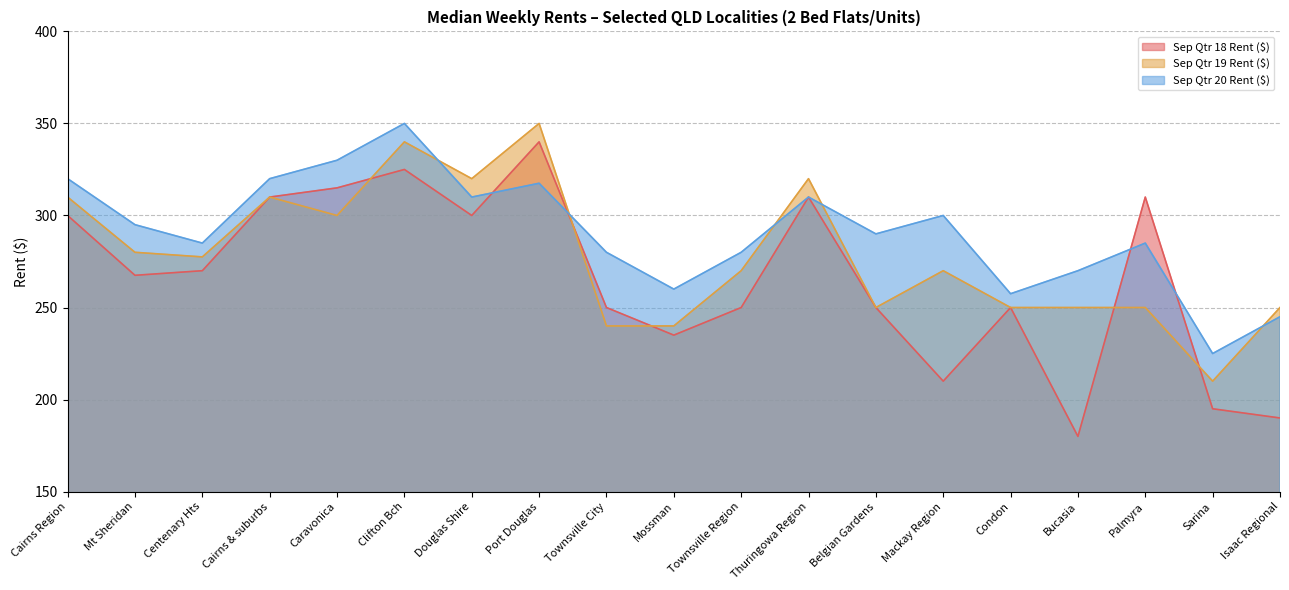

What is the sum of the Sep Qtr 20 Rent ($) values at Port Douglas and Isaac Regional?

562.5